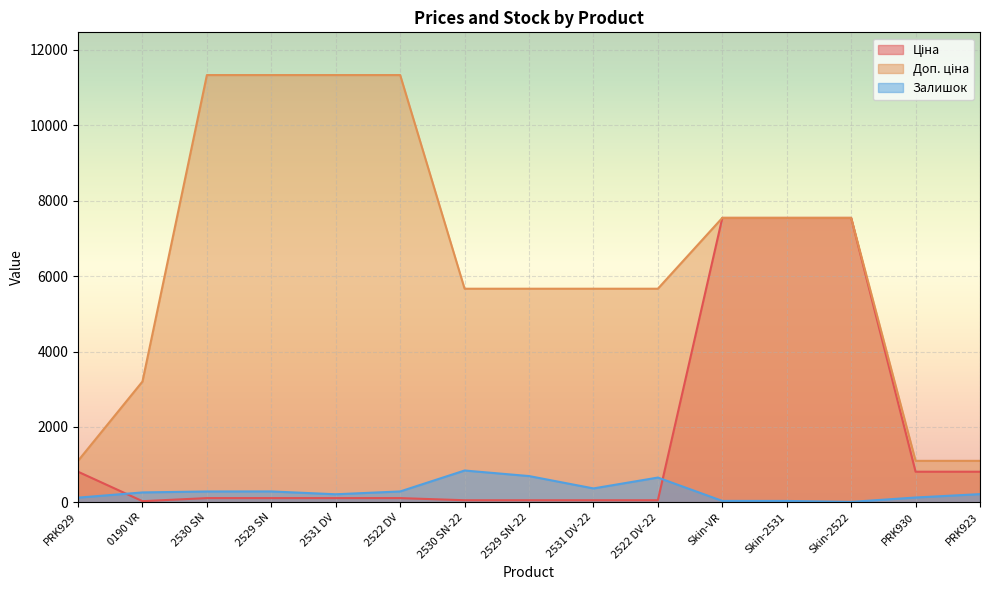

True or false: Доп. ціна and Ціна cross at least once.

False